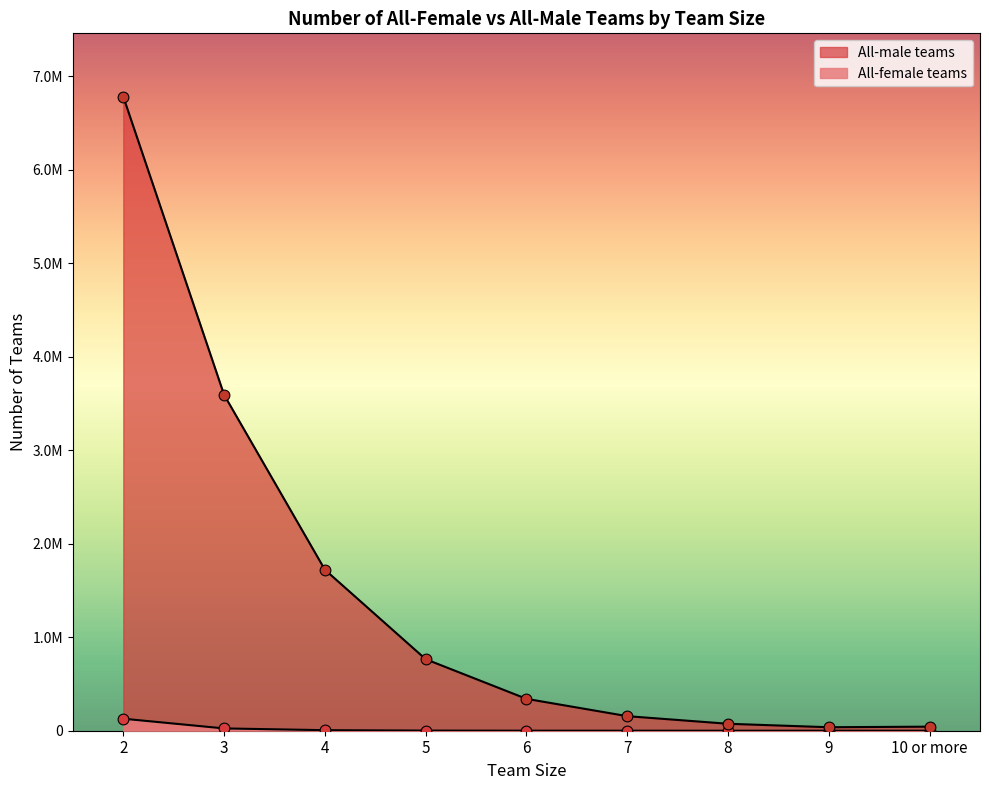

What is the total value across all series at 7?

155981